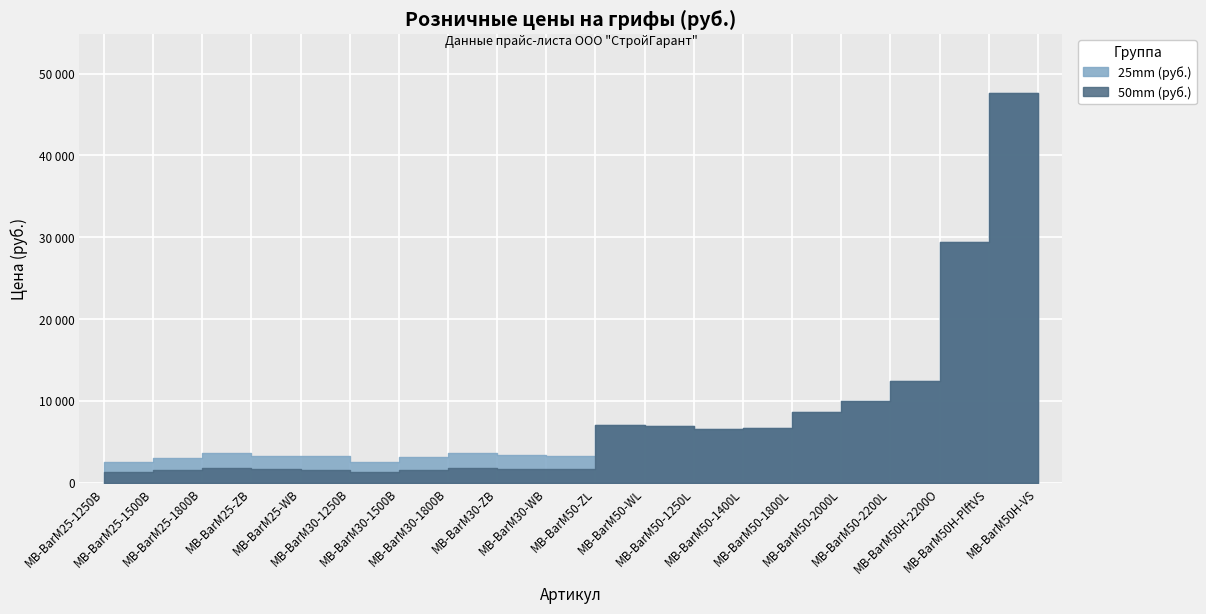

Which label corresponds to the smallest value in the chart?

MB-BarM25-1250B